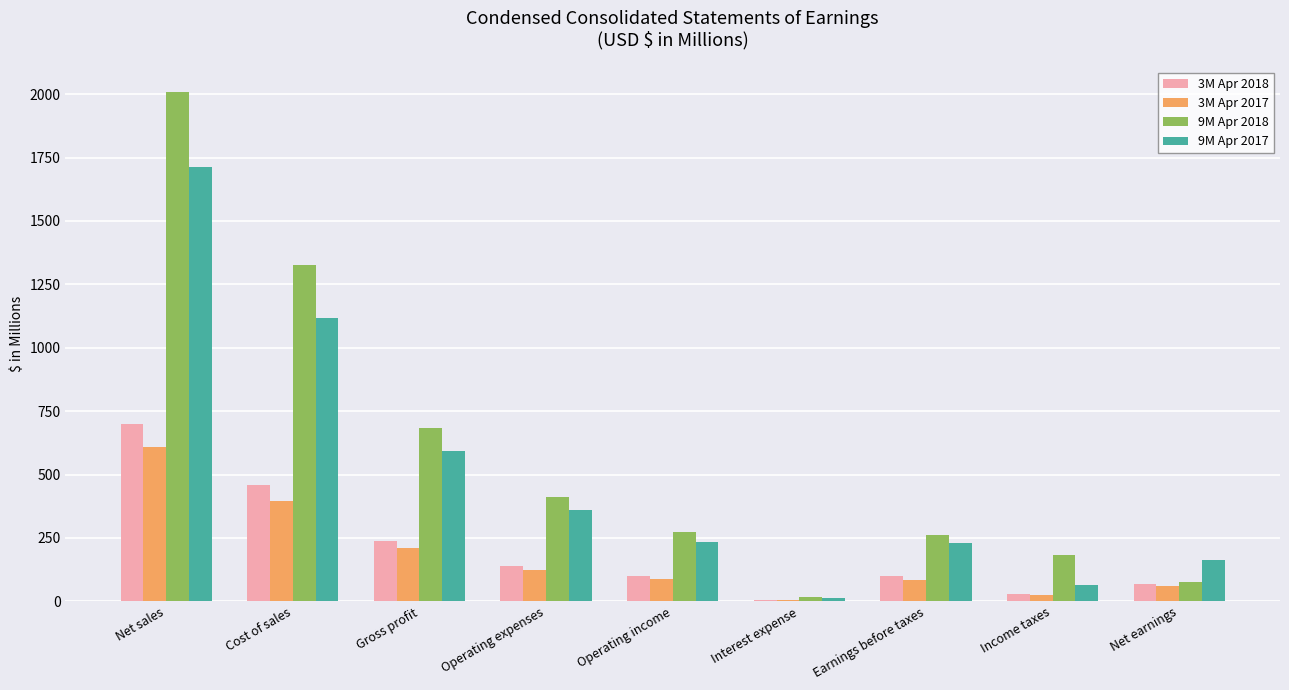

At which category is the sum across all series the highest?

Net sales